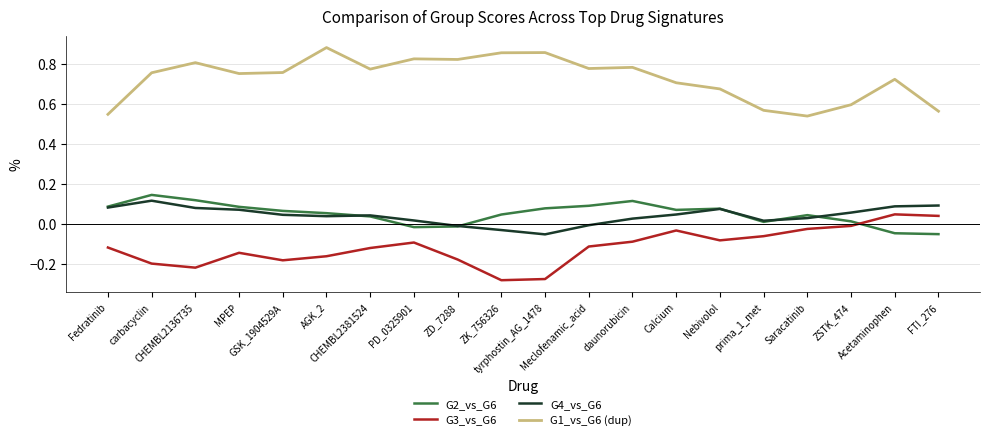

Which series has the largest total across all categories?

G1_vs_G6 (dup)